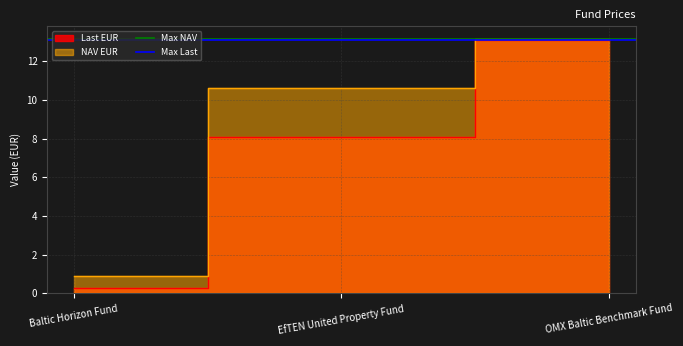

Where is Max NAV nearest to the value 13?

Baltic Horizon Fund